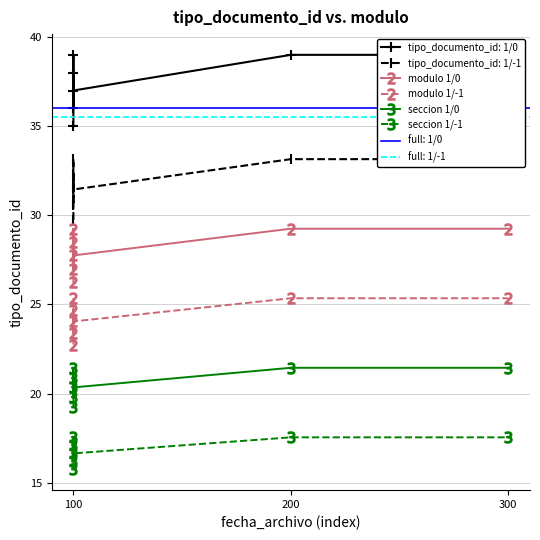

At how many categories does at least one series exceed 21?

7